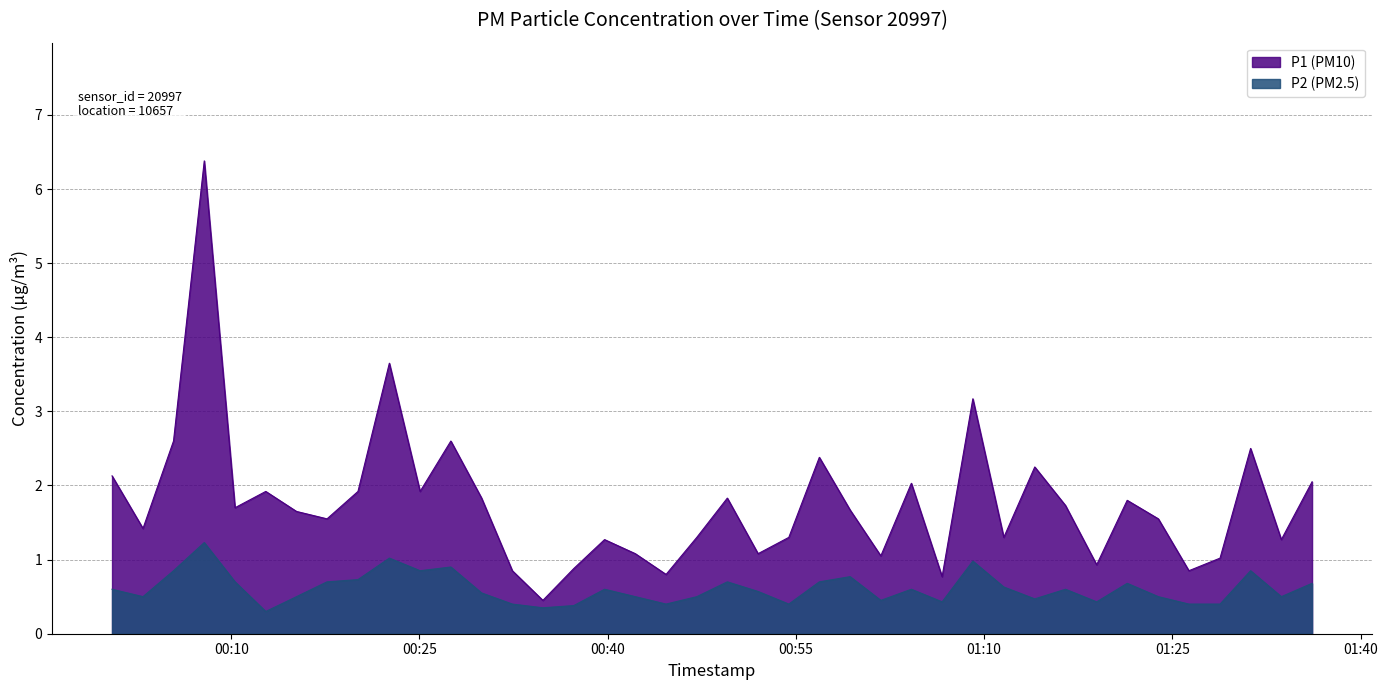

What is the difference between the highest and lowest values at 2024-02-26T00:56:52?

1.7